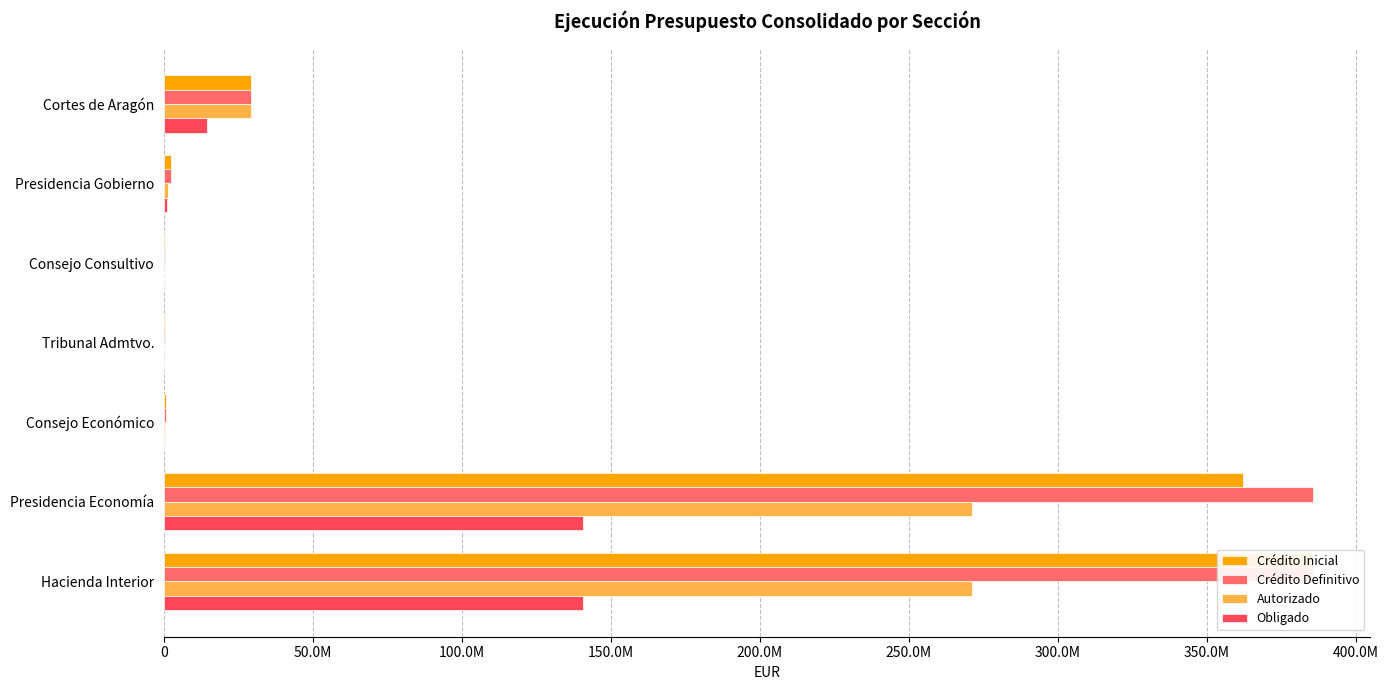

How many series are shown in this chart?

4